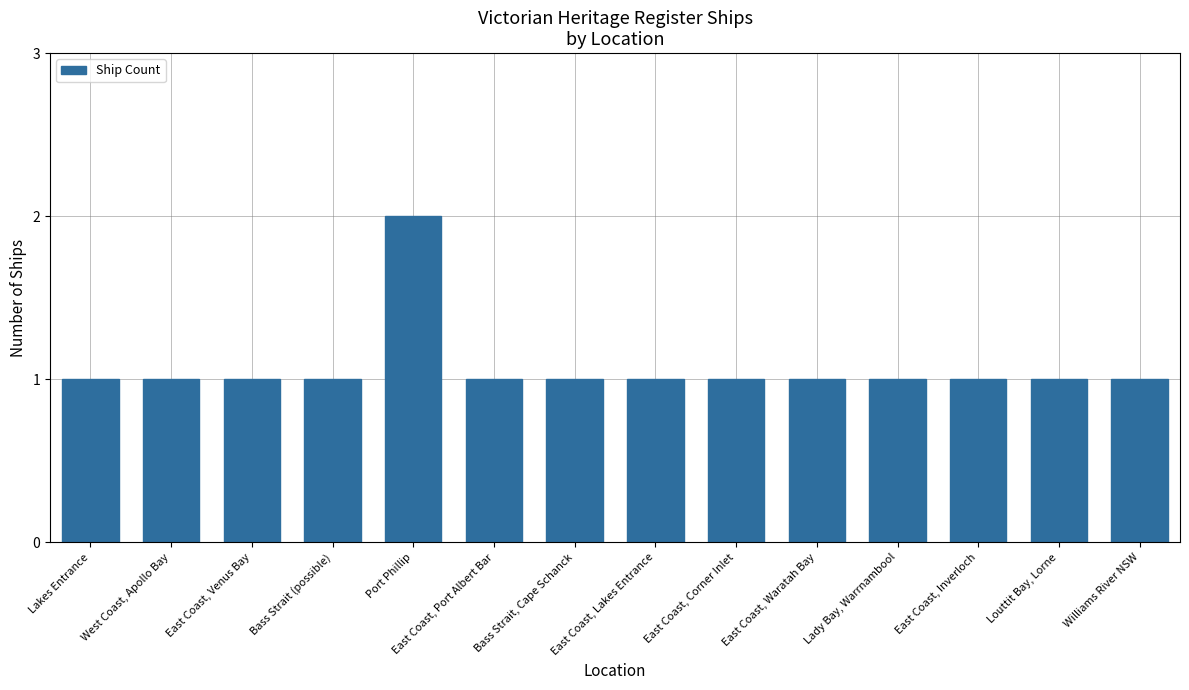

Reading left to right, what are all the values shown in this chart?

1	1	1	1	2	1	1	1	1	1	1	1	1	1